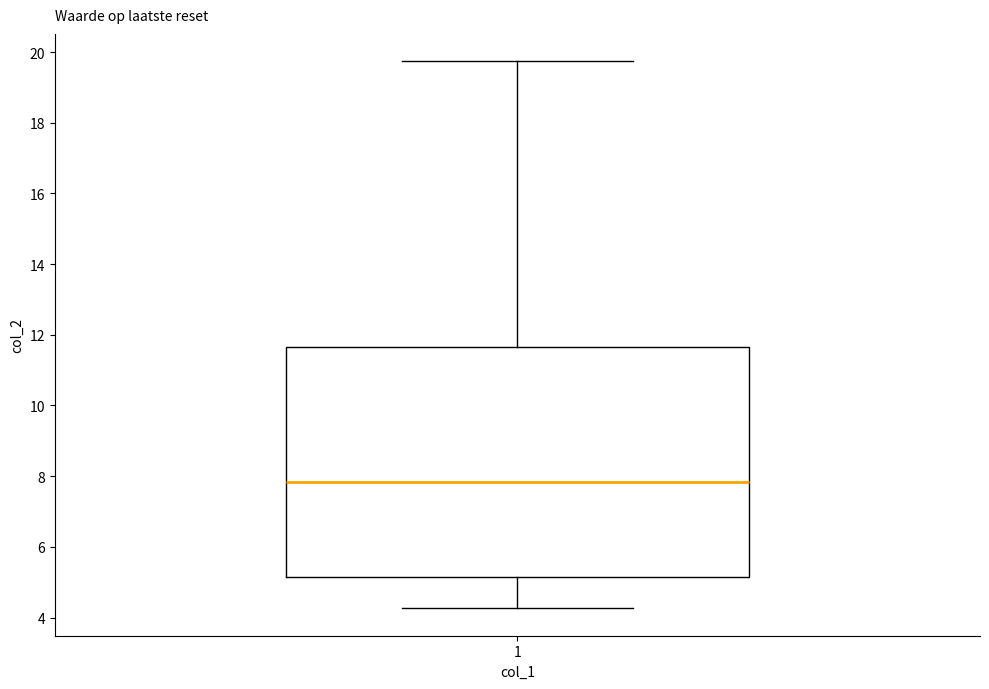

Where does the upper whisker of the box at x = 1 end on the y-axis? The values are not printed on the chart, so give them approximately, as read against the axis.

19.8